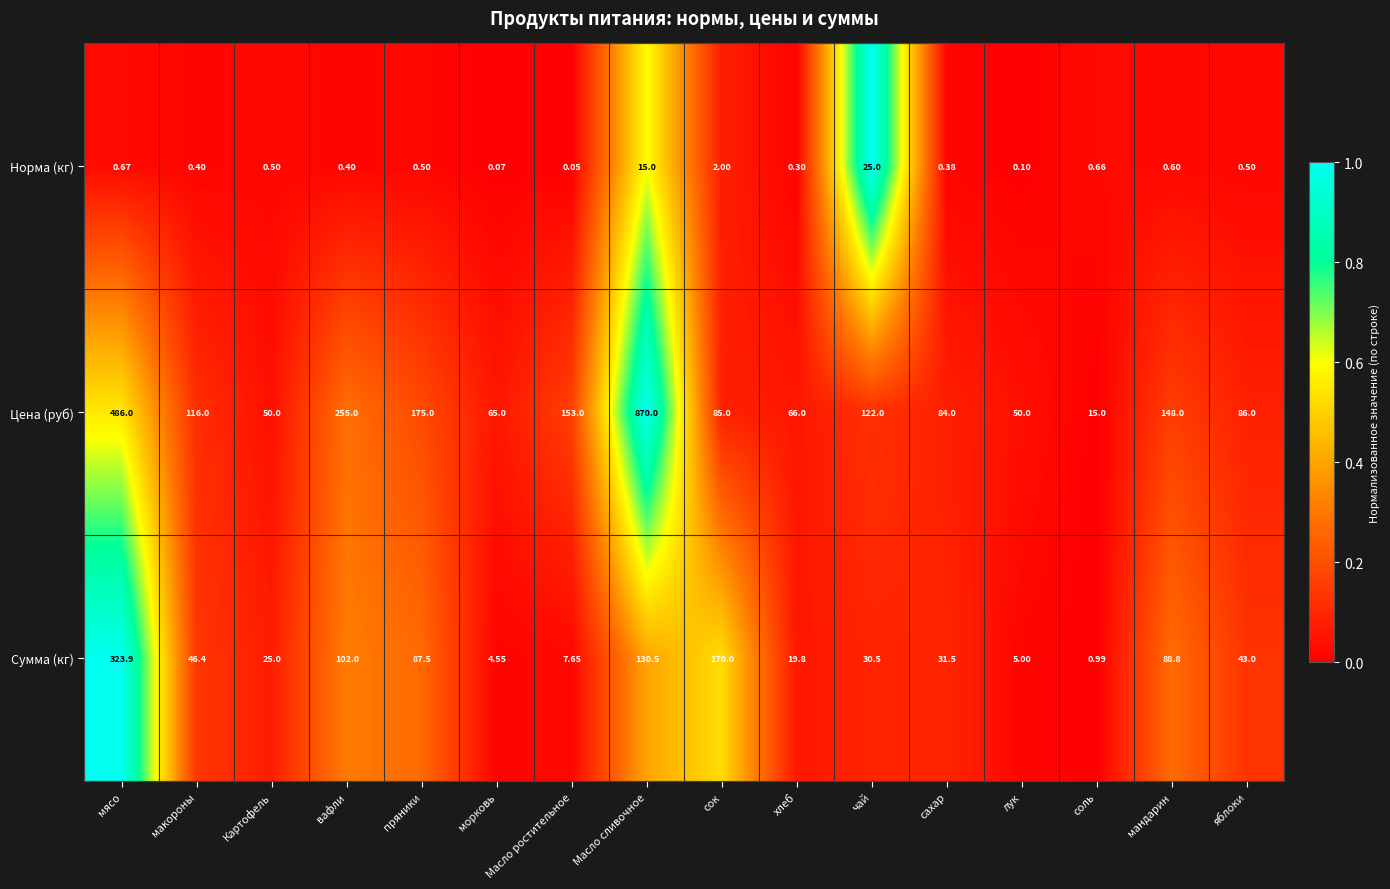

Where does the Сумма (кг) series first go above 43?

мясо